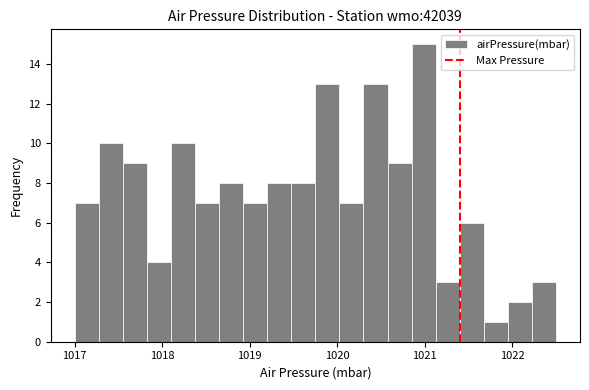

Read against the x-axis, roughly where is the centre of the tallest bar?

1021.0